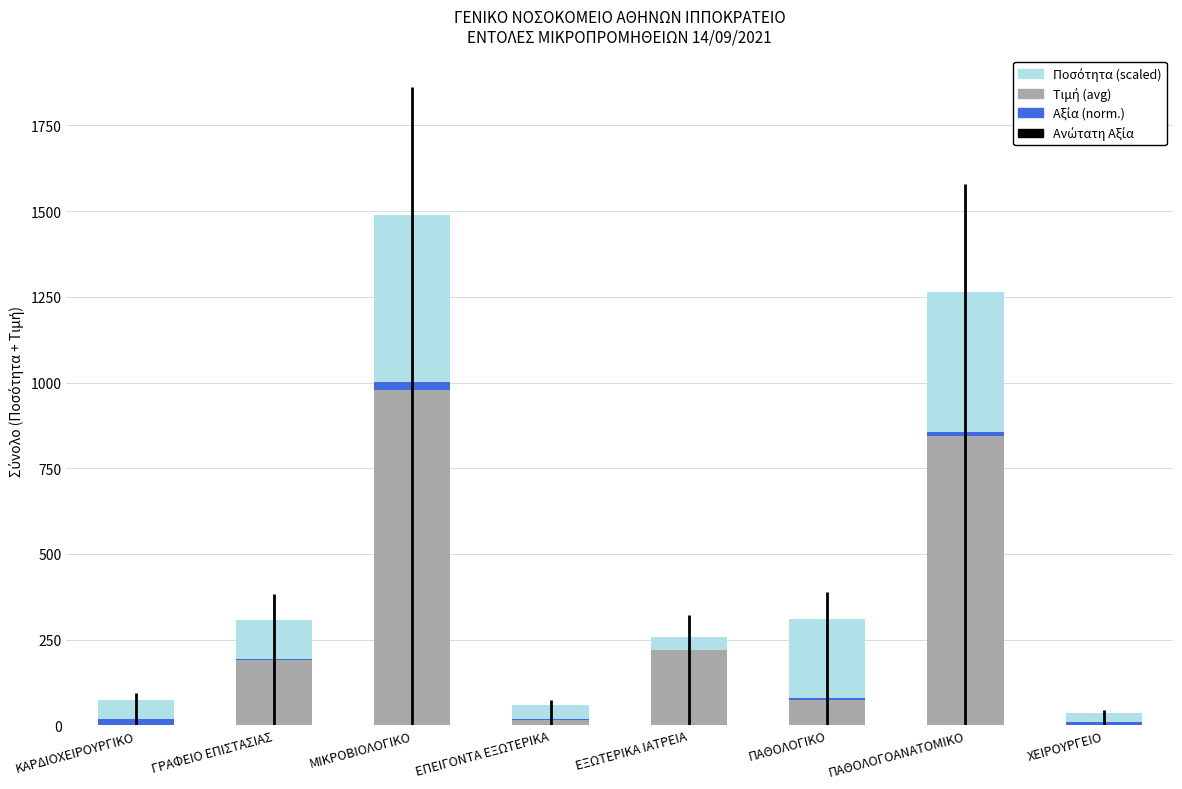

At which category does the chart reach its peak across all series?

ΜΙΚΡΟΒΙΟΛΟΓΙΚΟ